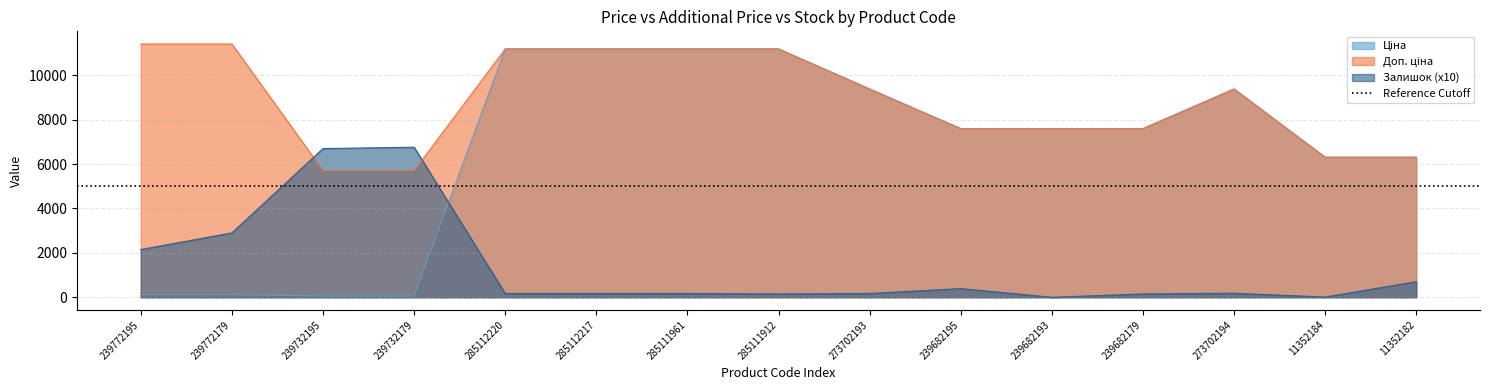

True or false: Залишок (x10) has a value of 2900.0 at 239772179.

True